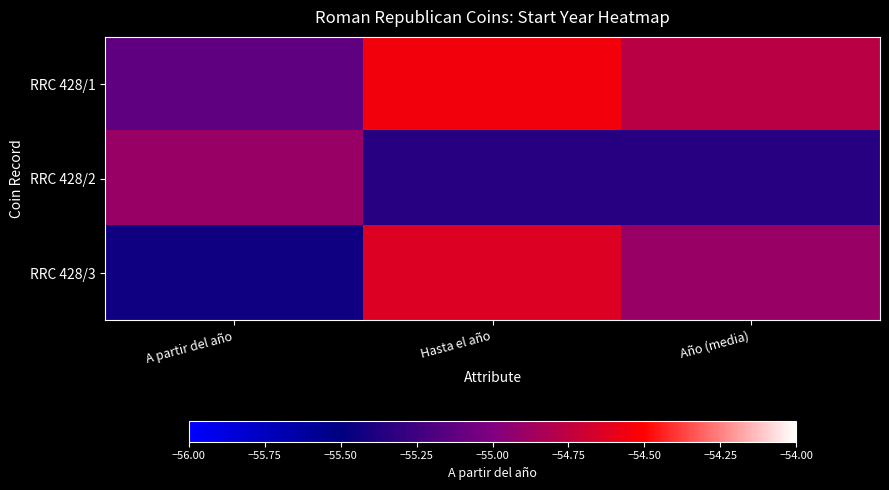

Which has a higher value, Hasta el año or A partir del año?

Hasta el año